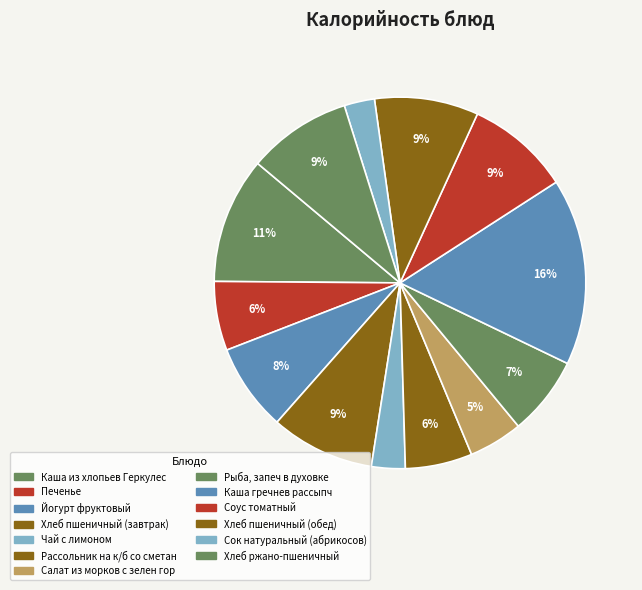

What is the ratio of the value at Чай с лимоном to the value at Хлеб ржано-пшеничный?

0.3